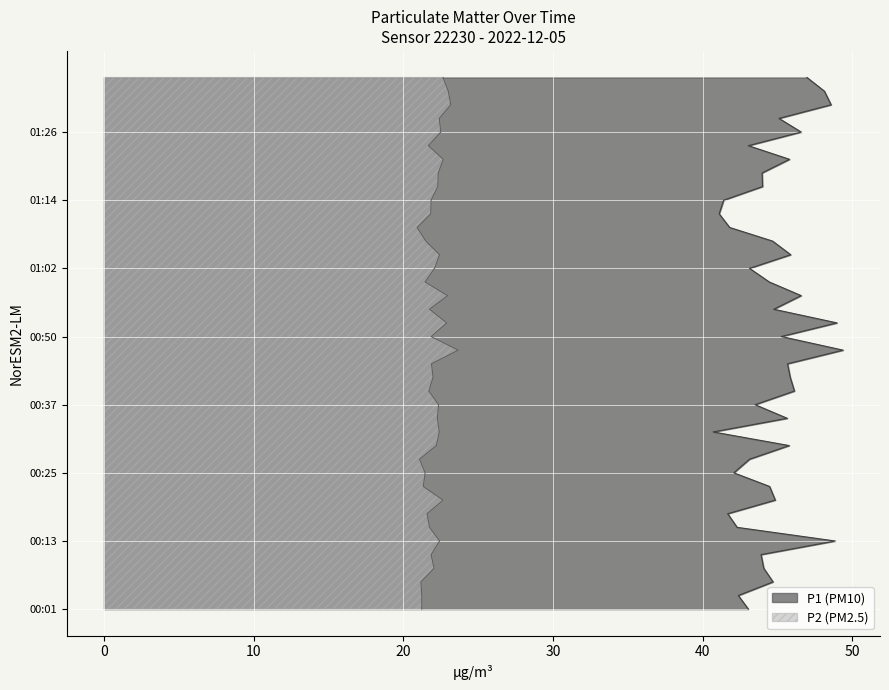

What is the difference between the highest and lowest values at 00:50?

23.4